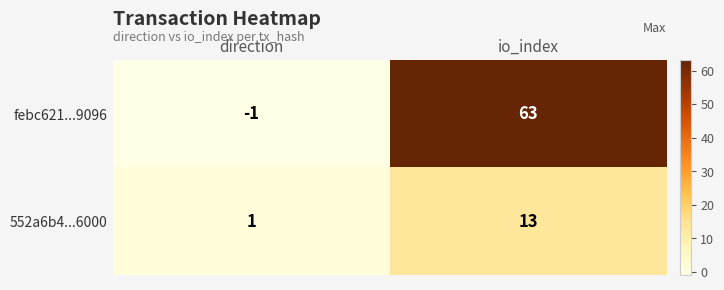

What is the greatest value displayed?

63